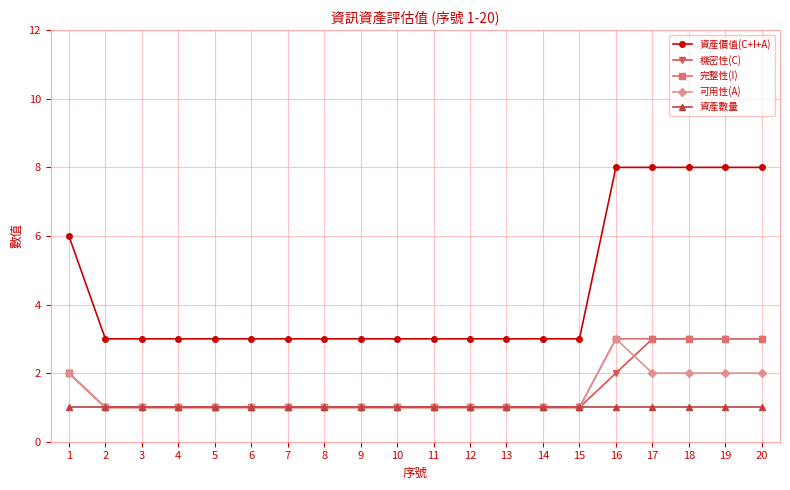

What is the highest value of the 機密性(C) series?

3